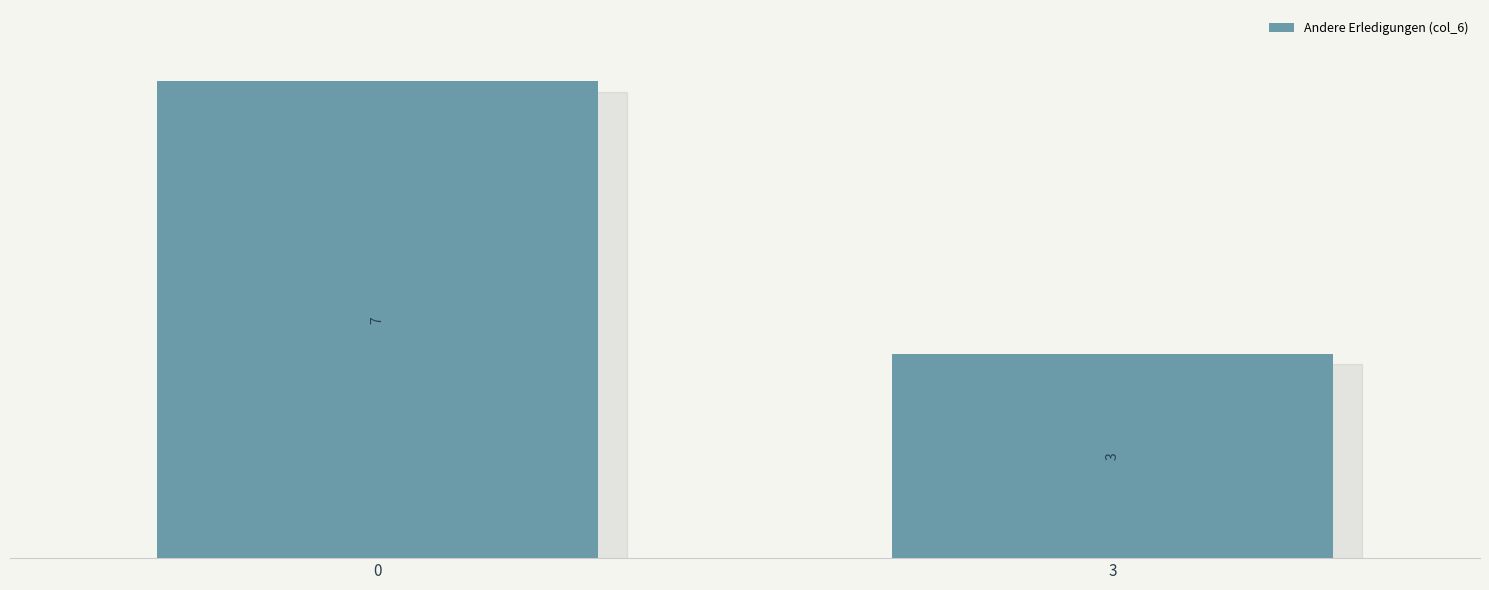

Reading right to left, list all the values displayed in this chart.

3	7